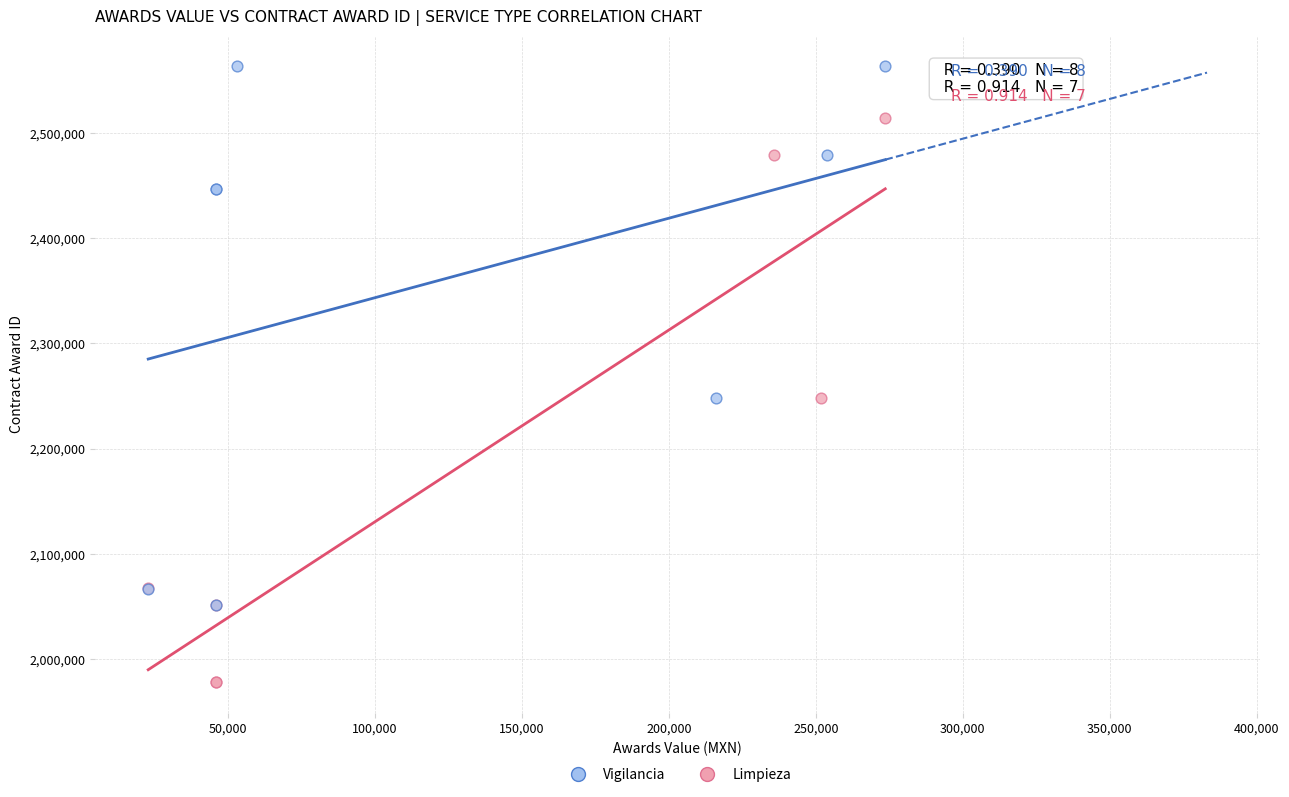

Which series contains the lowest Y value?

Limpieza